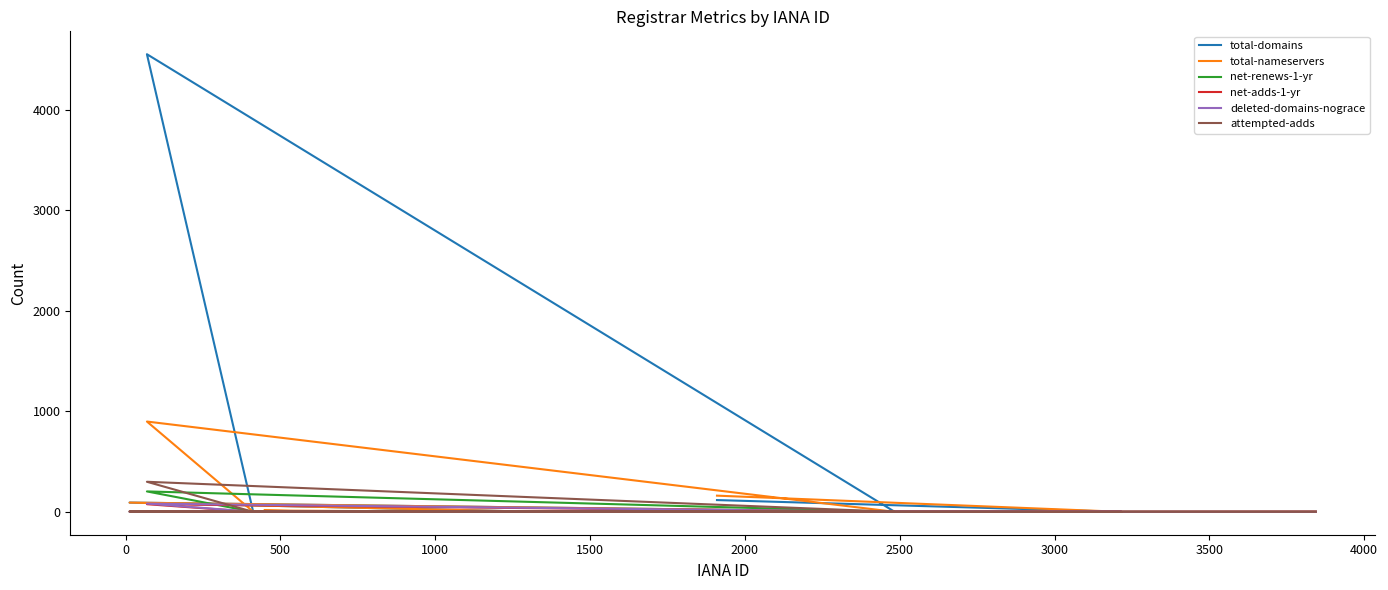

Reading left to right, extract all data points from this chart.

total-domains: 2	0	0	0	0	2	4551	0	0	9	0	2	0	92	0	0	1	0	117
total-nameservers: 1	0	0	0	0	2	898	0	0	13	0	4	0	92	0	0	4	0	161
net-renews-1-yr: 0	0	0	0	0	0	203	0	0	0	0	0	0	3	0	0	0	0	5
net-adds-1-yr: 2	0	0	0	0	0	76	0	0	0	0	0	0	3	0	0	0	0	1
deleted-domains-nograce: 0	0	0	0	0	0	82	0	0	0	0	0	0	1	0	0	0	0	0
attempted-adds: 0	0	0	0	0	0	299	0	0	0	0	0	0	3	0	0	0	0	1